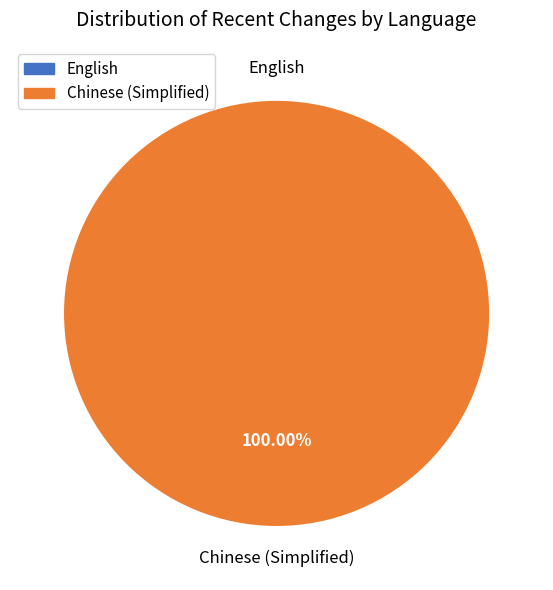

Between English and Chinese (Simplified), which is larger?

Chinese (Simplified)